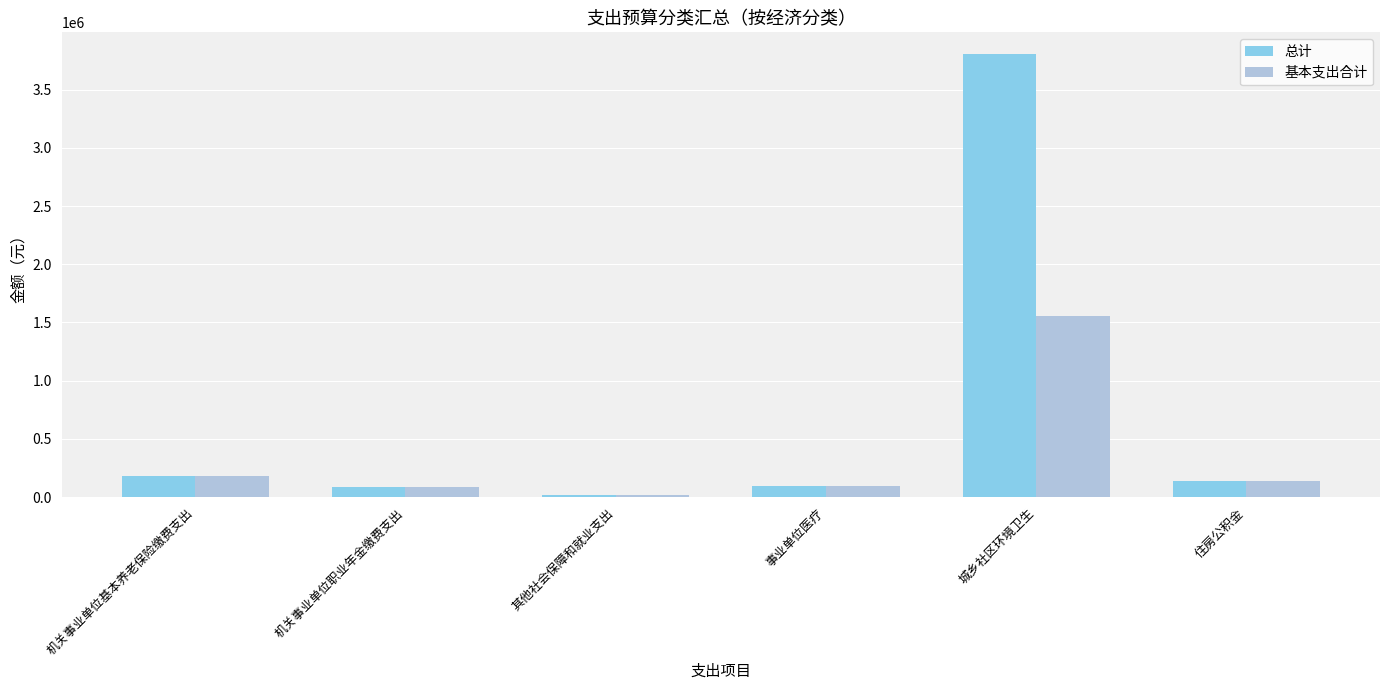

What is the value of the 总计 bar at the 2nd from the left?

91093.4